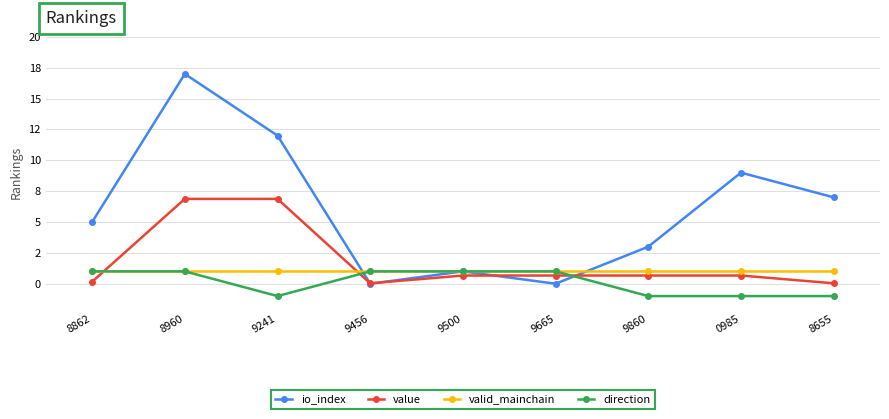

Reading left to right, extract all data points from this chart.

io_index: 8862=5.0	8960=17.0	9241=12.0	9456=0.0	9500=1.0	9665=0.0	9860=3.0	0985=9.0	8655=7.0
value: 8862=0.2	8960=6.9	9241=6.9	9456=0.0	9500=0.7	9665=0.7	9860=0.7	0985=0.7	8655=0.0
valid_mainchain: 8862=1.0	8960=1.0	9241=1.0	9456=1.0	9500=1.0	9665=1.0	9860=1.0	0985=1.0	8655=1.0
direction: 8862=1.0	8960=1.0	9241=-1.0	9456=1.0	9500=1.0	9665=1.0	9860=-1.0	0985=-1.0	8655=-1.0